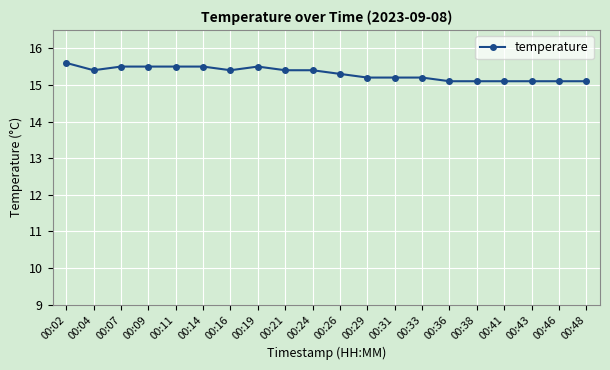

How many lines are shown in the chart?

1